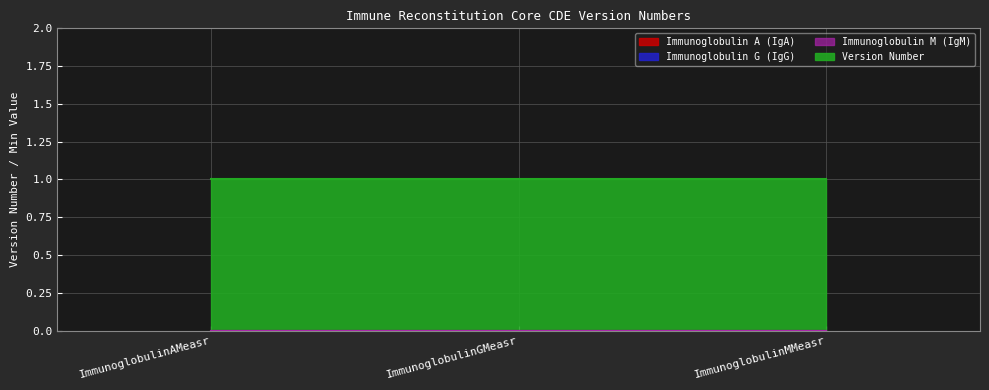

What is the spread (max minus min) of values at ImmunoglobulinGMeasr?

1